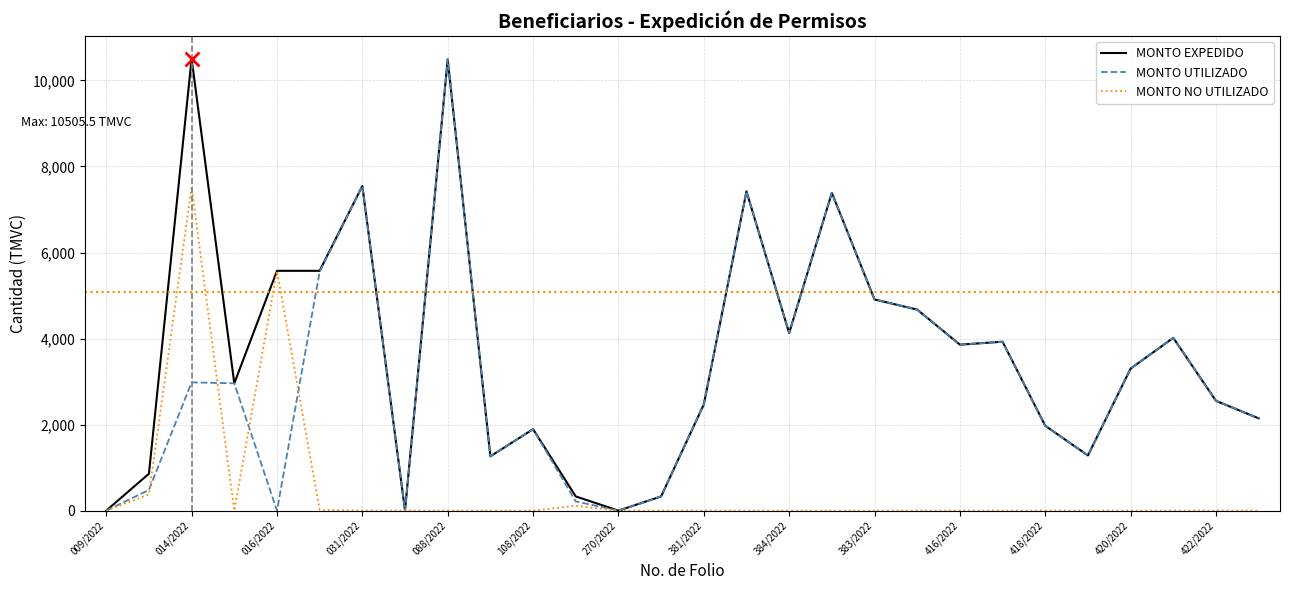

Which series has the largest total across all categories?

MONTO EXPEDIDO